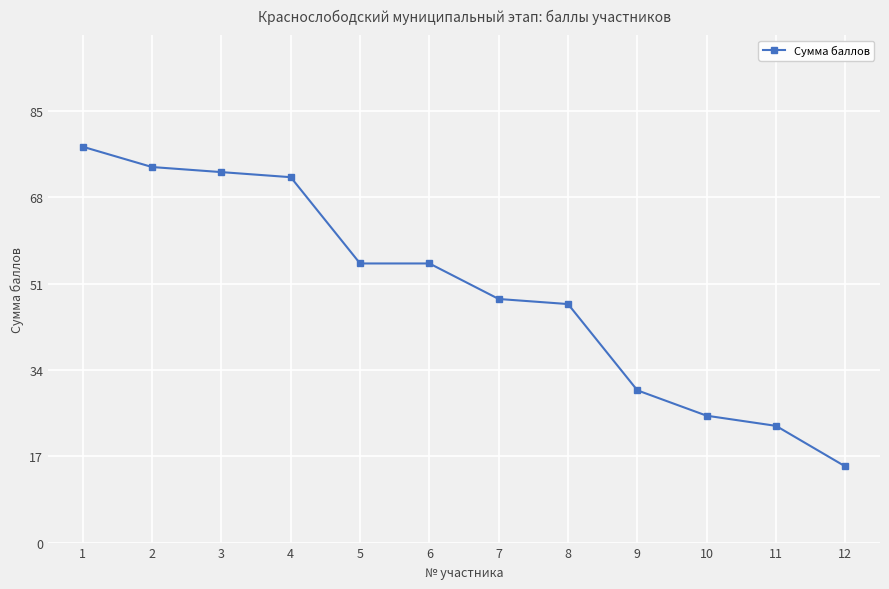

Which label corresponds to the largest value in the chart?

1